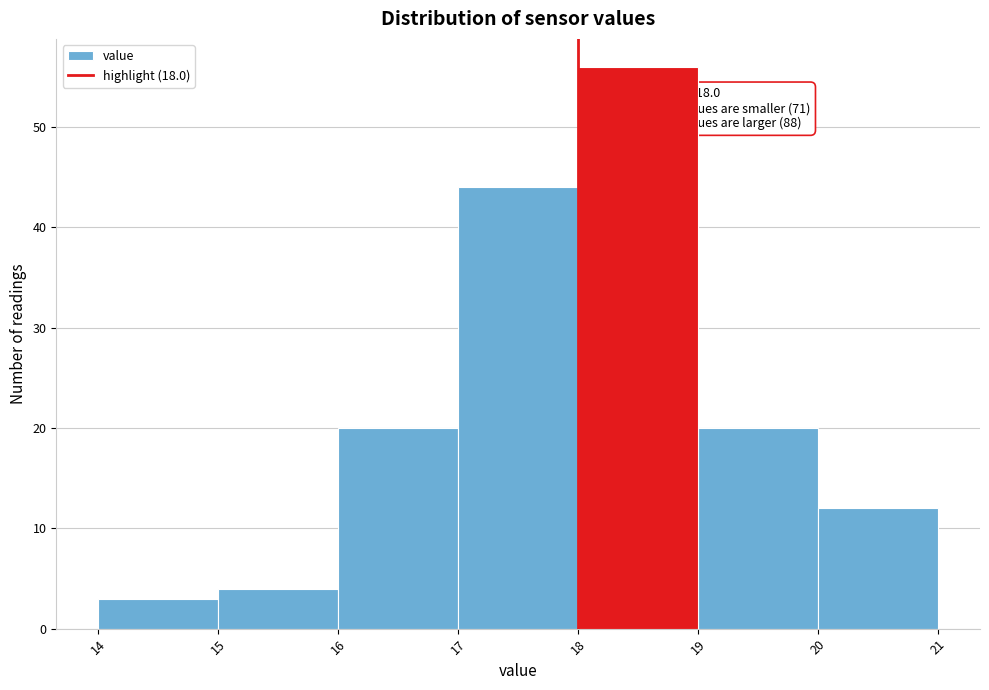

Which range on the x-axis has the tallest bar?

18 to 19